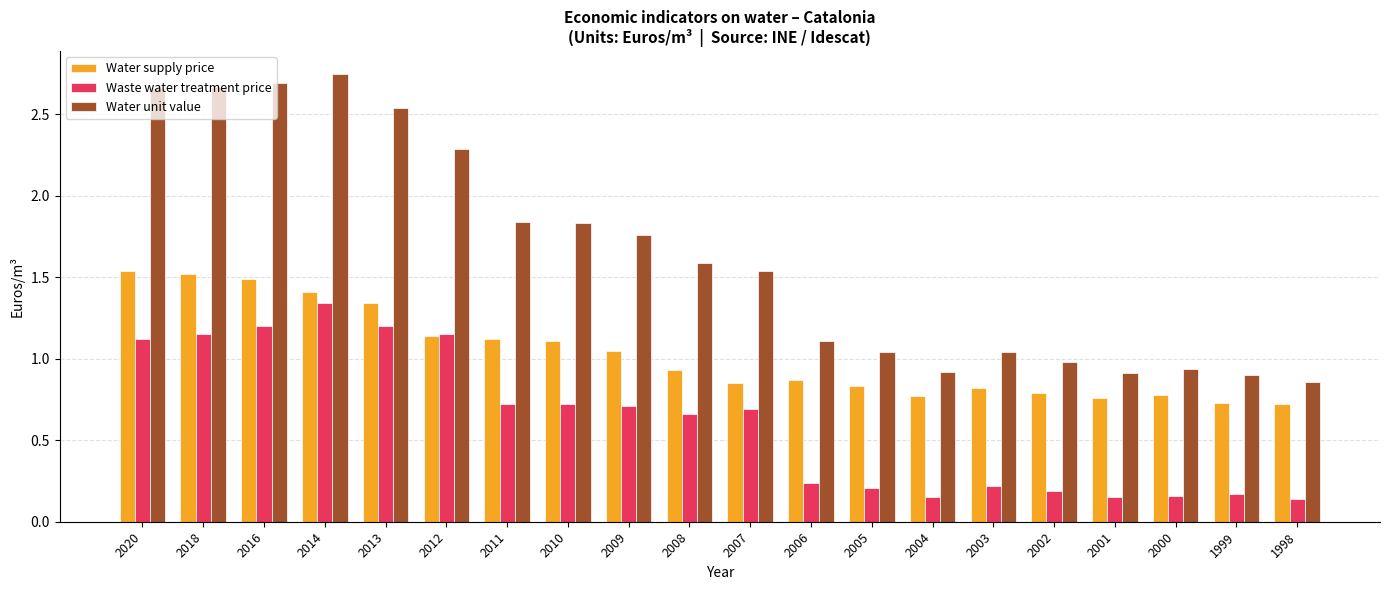

Which category has the highest value across all series?

2014